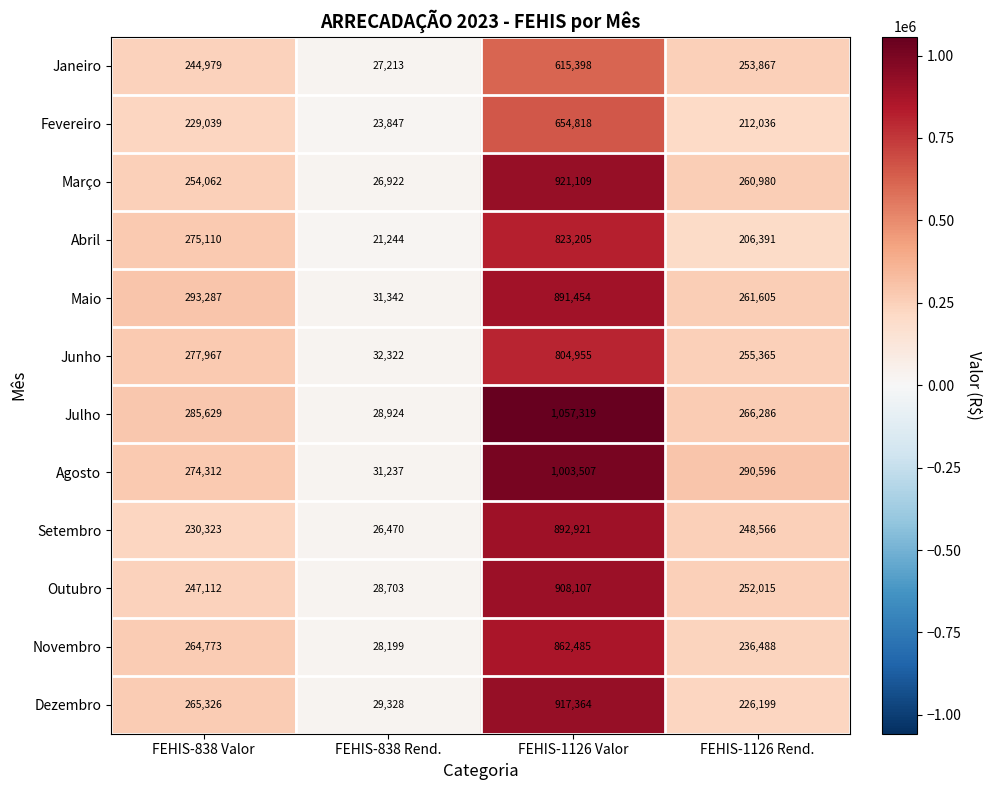

Is it true that Agosto equals 1003507 at FEHIS-1126 Valor?

True